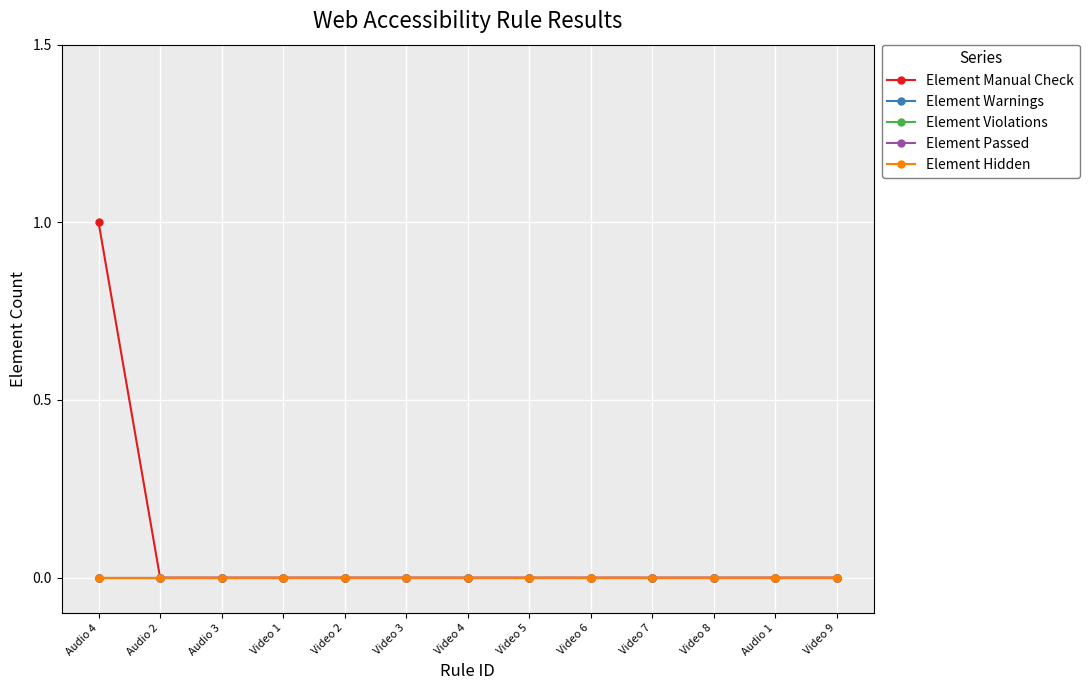

Reading right to left, list all the values displayed in this chart.

Element Manual Check: 0	0	0	0	0	0	0	0	0	0	0	0	1
Element Warnings: 0	0	0	0	0	0	0	0	0	0	0	0	0
Element Violations: 0	0	0	0	0	0	0	0	0	0	0	0	0
Element Passed: 0	0	0	0	0	0	0	0	0	0	0	0	0
Element Hidden: 0	0	0	0	0	0	0	0	0	0	0	0	0